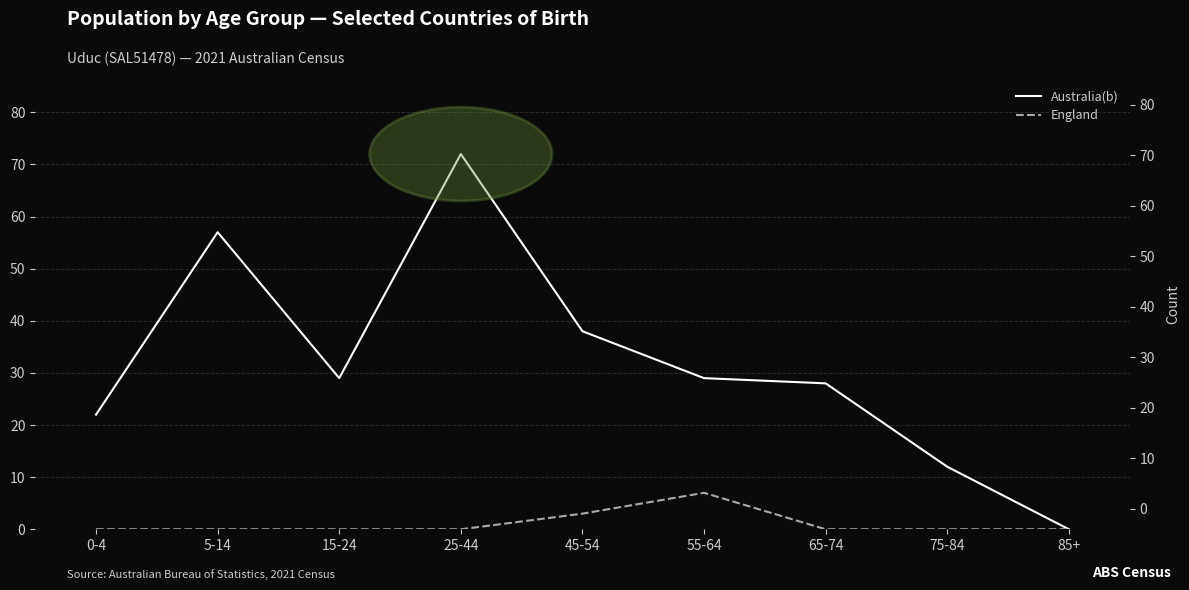

What is the difference between the maximum and minimum values in the Australia(b) series?

72